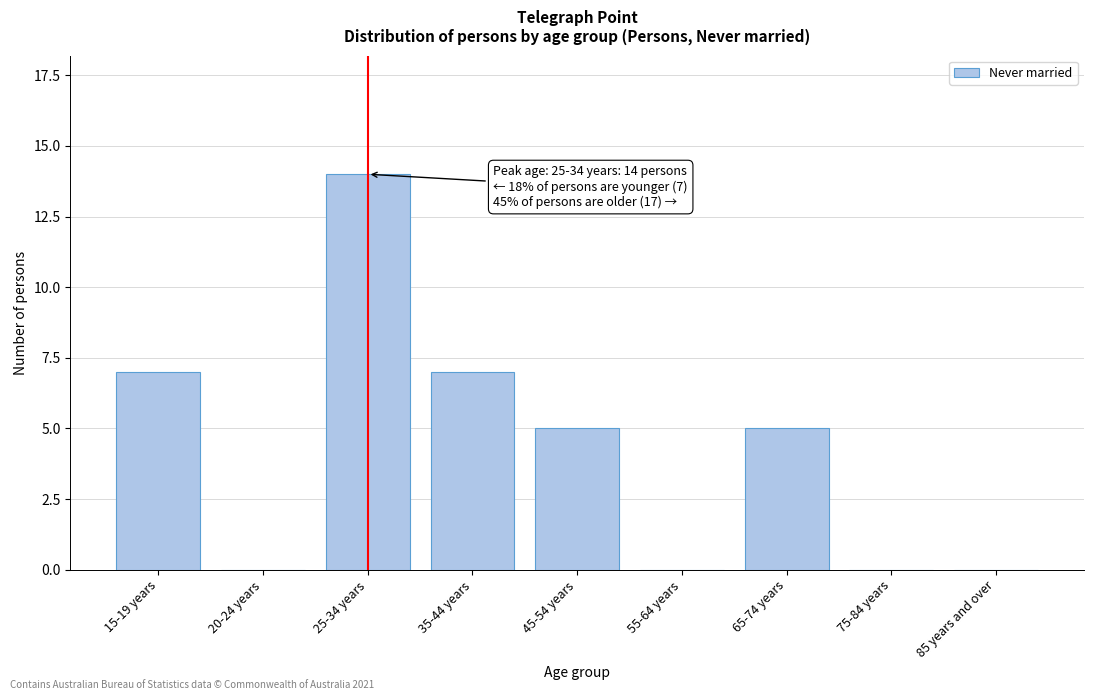

Reading left to right, extract all data points from this chart.

15-19 years=7	20-24 years=0	25-34 years=14	35-44 years=7	45-54 years=5	55-64 years=0	65-74 years=5	75-84 years=0	85 years and over=0